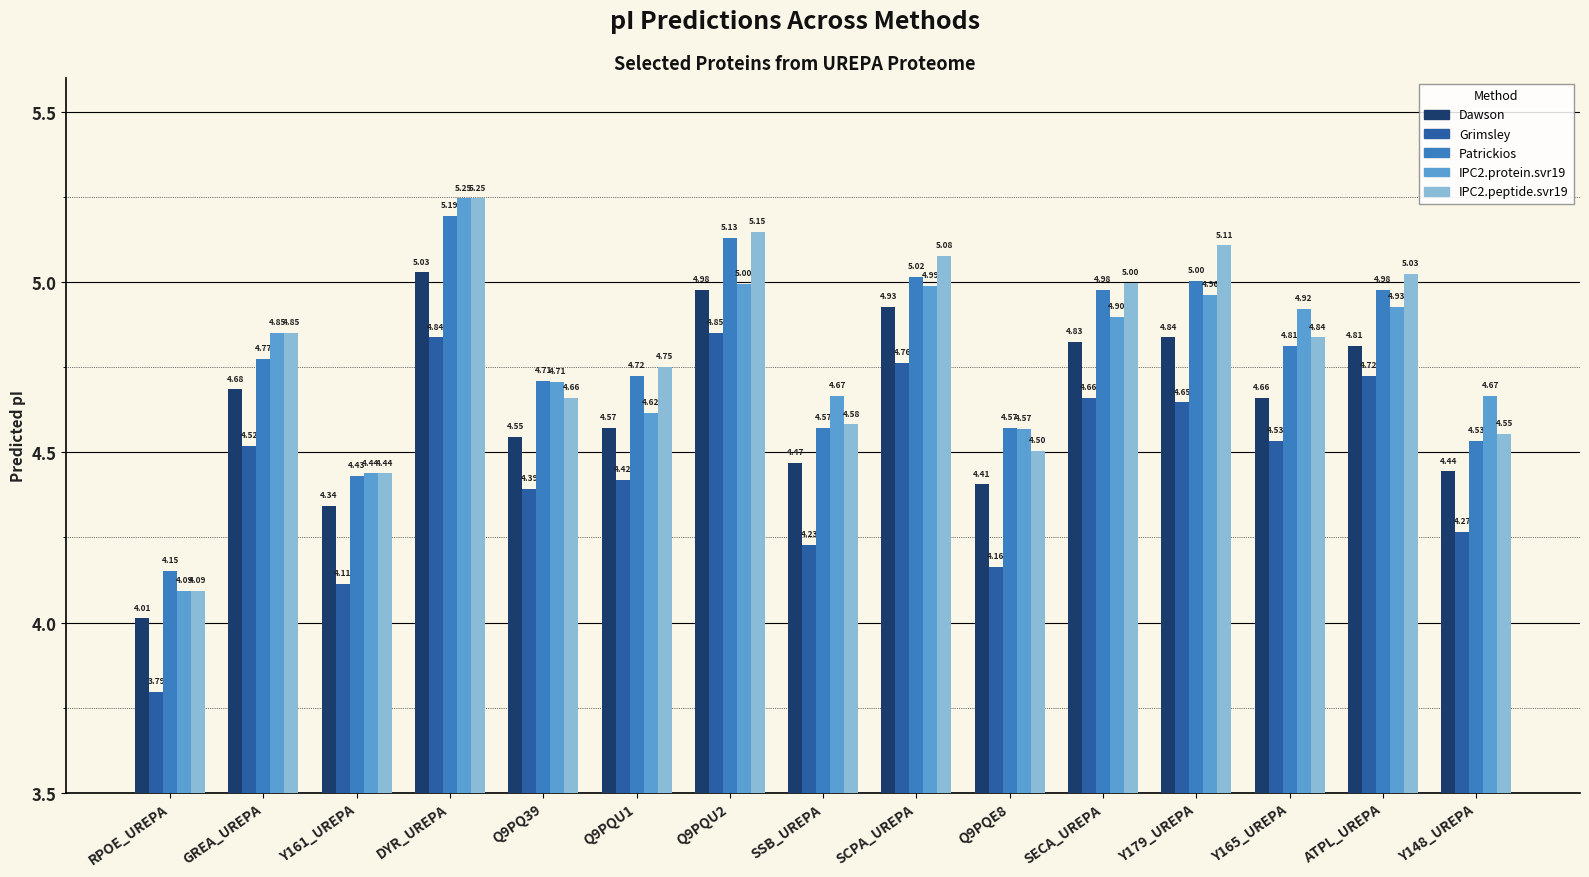

Which label corresponds to the largest value in the chart?

DYR_UREPA